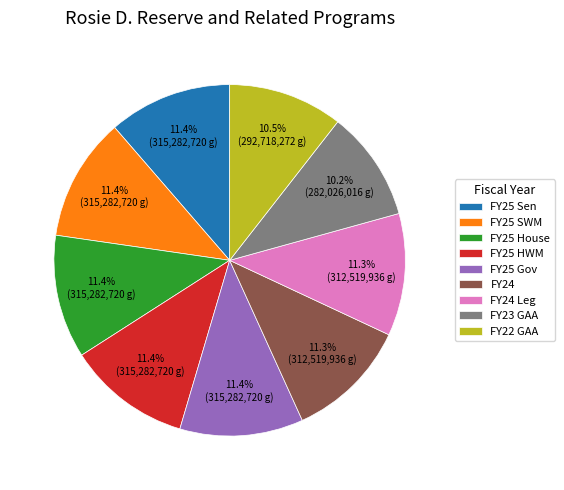

Do FY25 Sen and FY24 Leg together represent more than half of the pie?

No